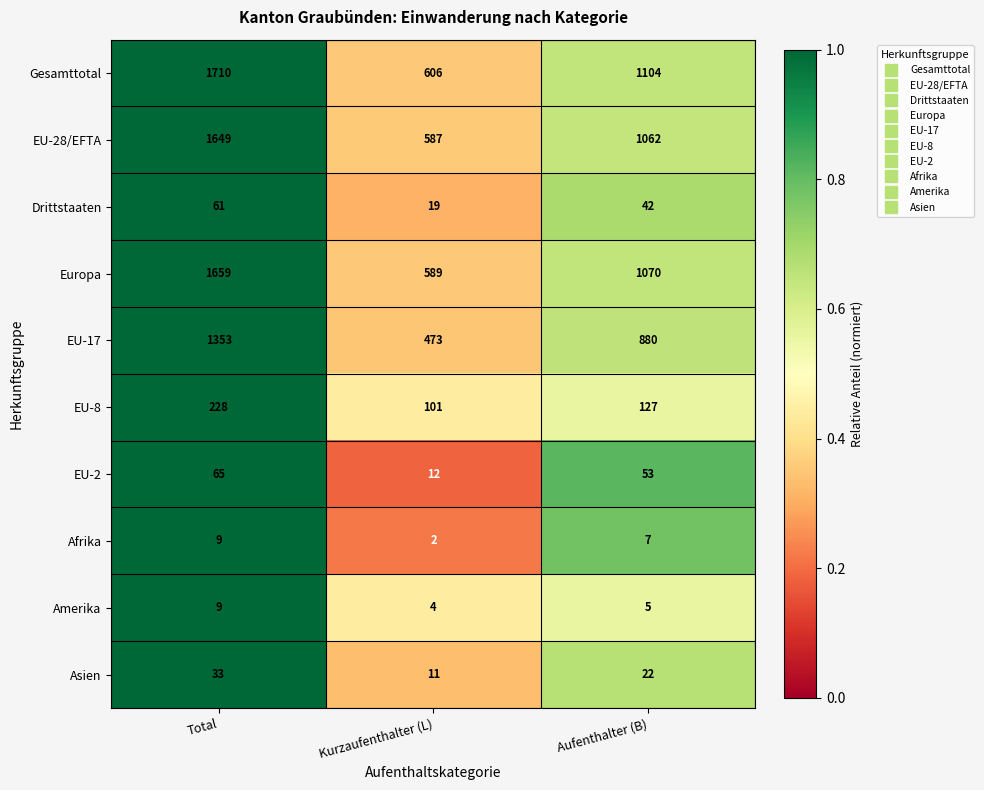

At which category is the sum across all series the highest?

Total